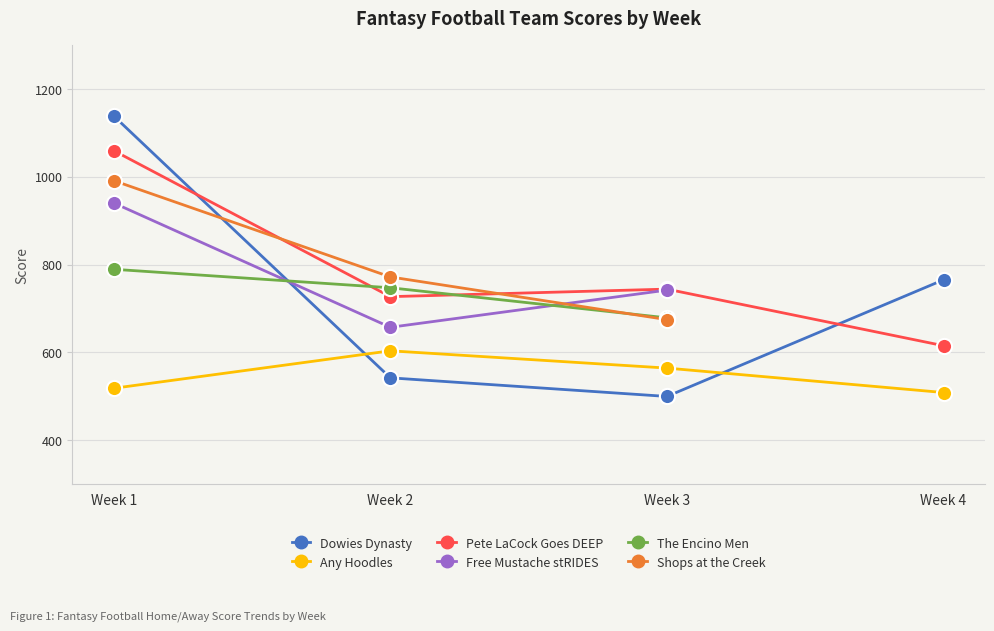

Which series contains the highest Y value?

Dowies Dynasty